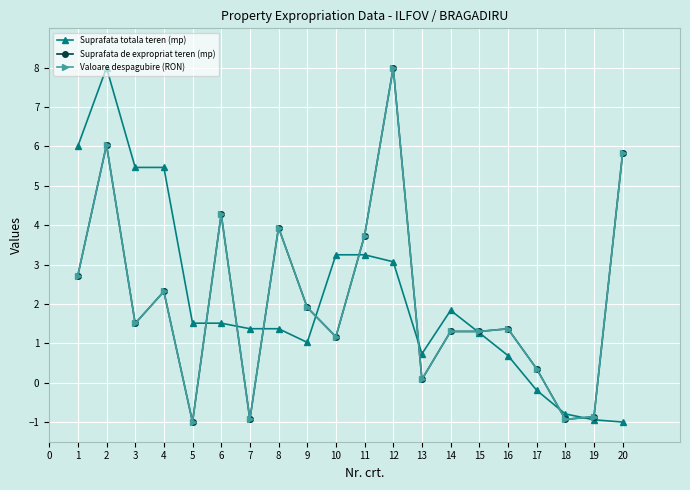

What are all the series names shown in the legend?

Suprafata totala teren (mp), Suprafata de expropriat teren (mp), Valoare despagubire (RON)